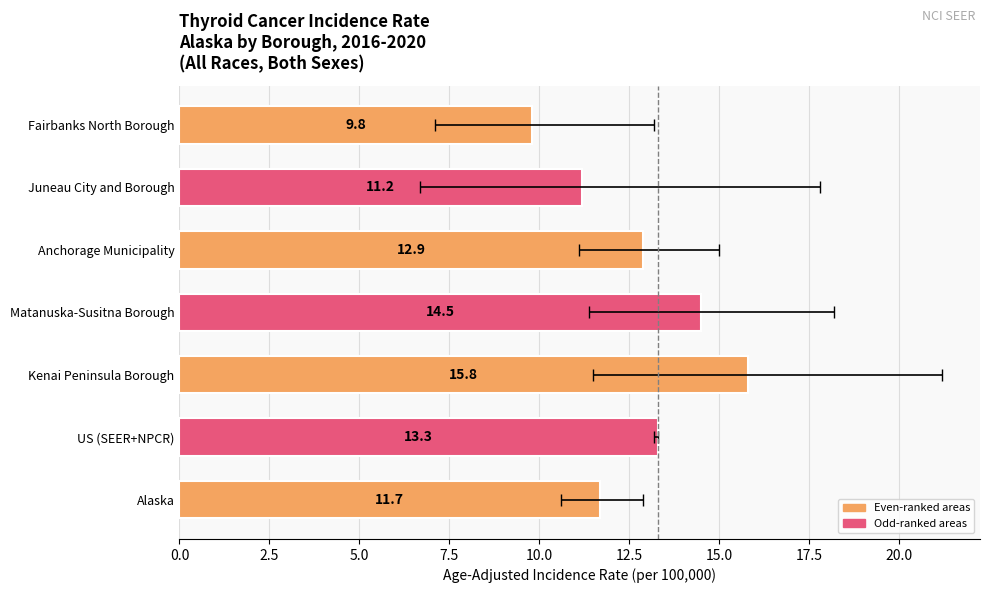

What is the maximum value shown in the chart?

15.8